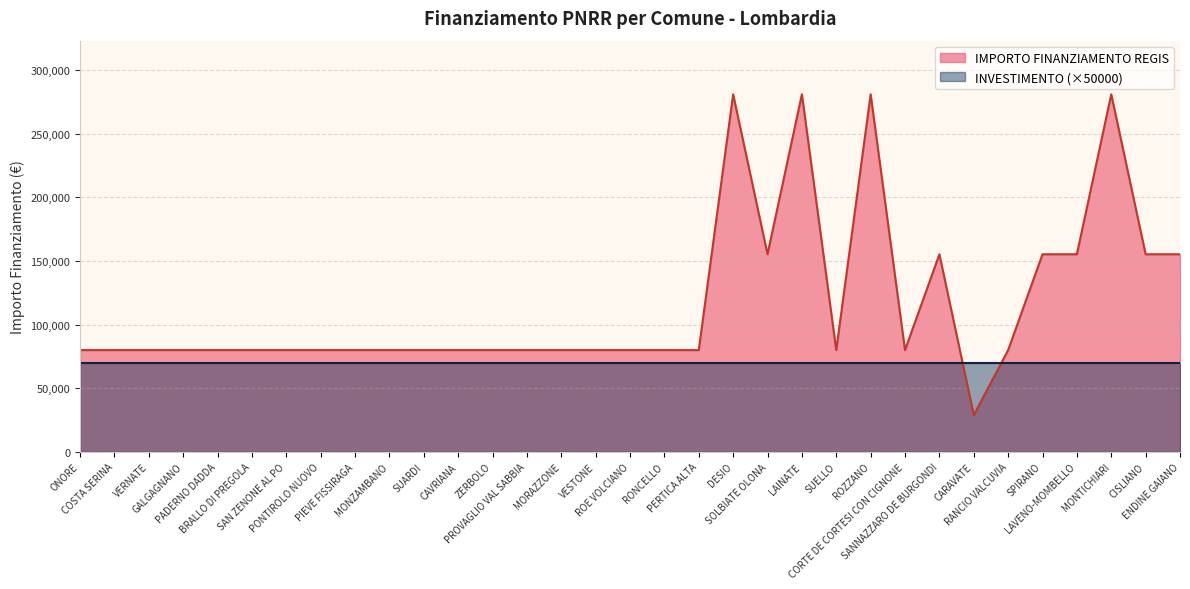

At which category does the data reach its first local peak?

DESIO